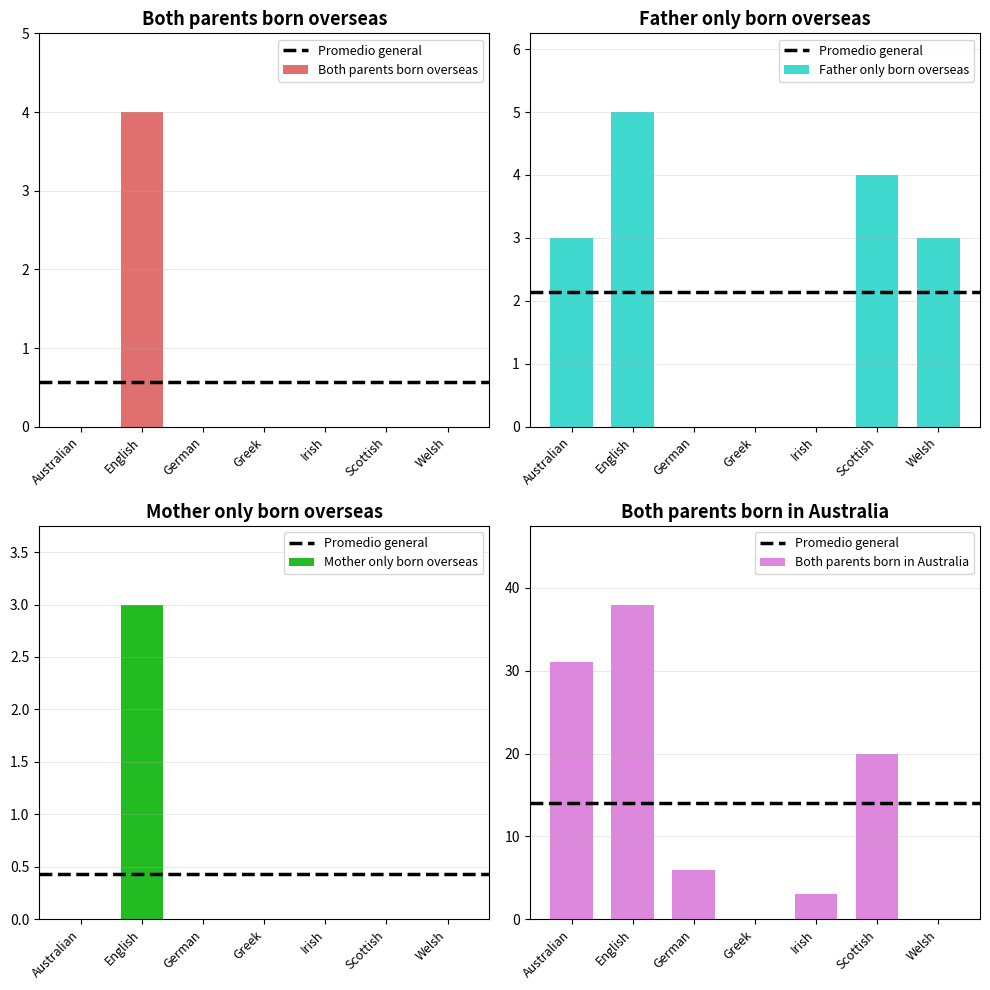

At which label is Mother only born overseas closest to 1?

Australian